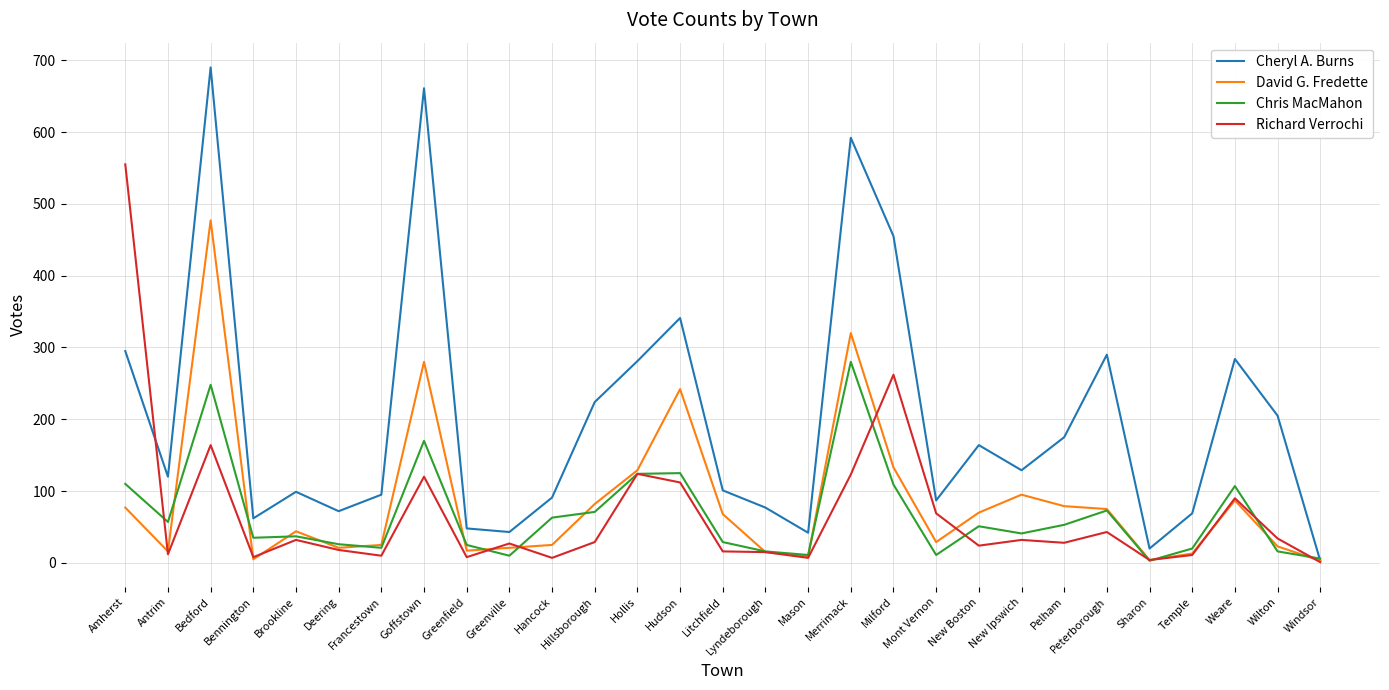

Where does the Cheryl A. Burns series first go above 120?

Amherst